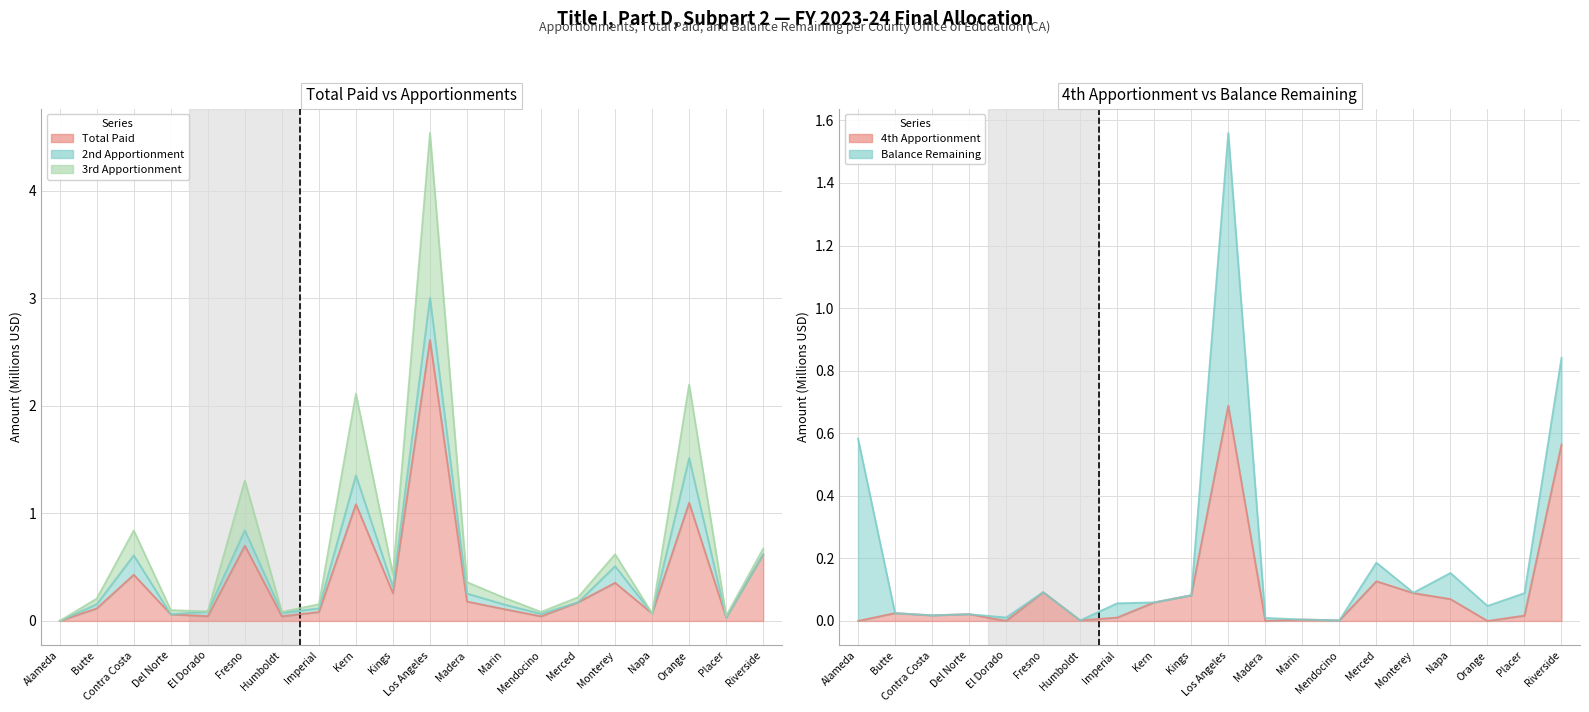

At which category is the sum across all series the highest?

Los Angeles